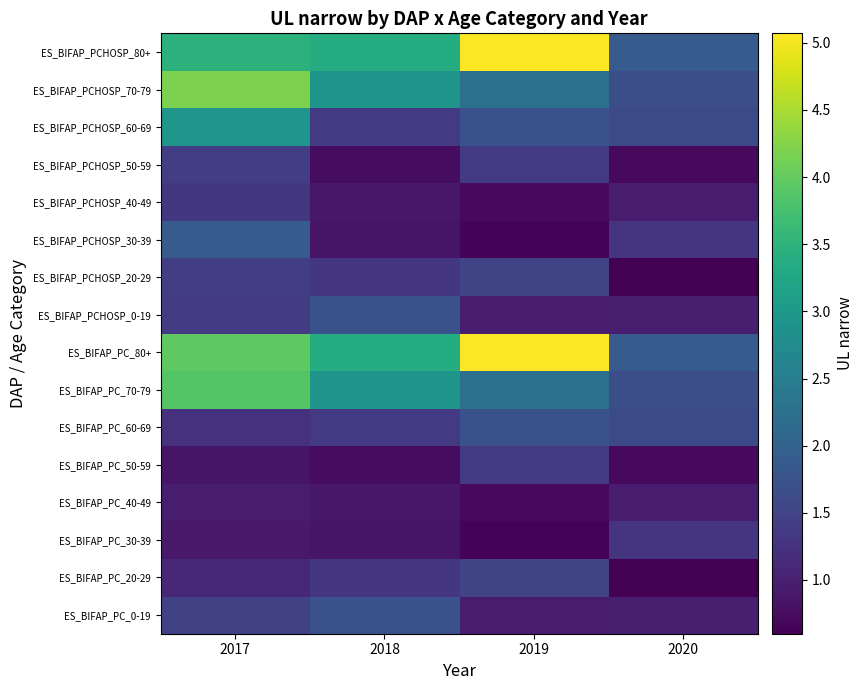

Reading right to left, what are all the values shown in this chart?

ES_BIFAP_PC_0-19: 2020=1.0	2019=0.9	2018=1.7	2017=1.5
ES_BIFAP_PC_20-29: 2020=0.6	2019=1.5	2018=1.3	2017=1.1
ES_BIFAP_PC_30-39: 2020=1.3	2019=0.6	2018=0.8	2017=0.9
ES_BIFAP_PC_40-49: 2020=0.9	2019=0.7	2018=0.9	2017=1.0
ES_BIFAP_PC_50-59: 2020=0.7	2019=1.4	2018=0.8	2017=0.8
ES_BIFAP_PC_60-69: 2020=1.6	2019=1.7	2018=1.4	2017=1.2
ES_BIFAP_PC_70-79: 2020=1.7	2019=2.2	2018=2.9	2017=3.9
ES_BIFAP_PC_80+: 2020=1.9	2019=5.1	2018=3.4	2017=4.0
ES_BIFAP_PCHOSP_0-19: 2020=1.0	2019=0.9	2018=1.7	2017=1.4
ES_BIFAP_PCHOSP_20-29: 2020=0.6	2019=1.5	2018=1.3	2017=1.4
ES_BIFAP_PCHOSP_30-39: 2020=1.3	2019=0.6	2018=0.8	2017=1.9
ES_BIFAP_PCHOSP_40-49: 2020=0.9	2019=0.7	2018=0.9	2017=1.3
ES_BIFAP_PCHOSP_50-59: 2020=0.7	2019=1.4	2018=0.8	2017=1.4
ES_BIFAP_PCHOSP_60-69: 2020=1.6	2019=1.7	2018=1.4	2017=2.9
ES_BIFAP_PCHOSP_70-79: 2020=1.7	2019=2.2	2018=2.9	2017=4.2
ES_BIFAP_PCHOSP_80+: 2020=1.9	2019=5.1	2018=3.4	2017=3.5